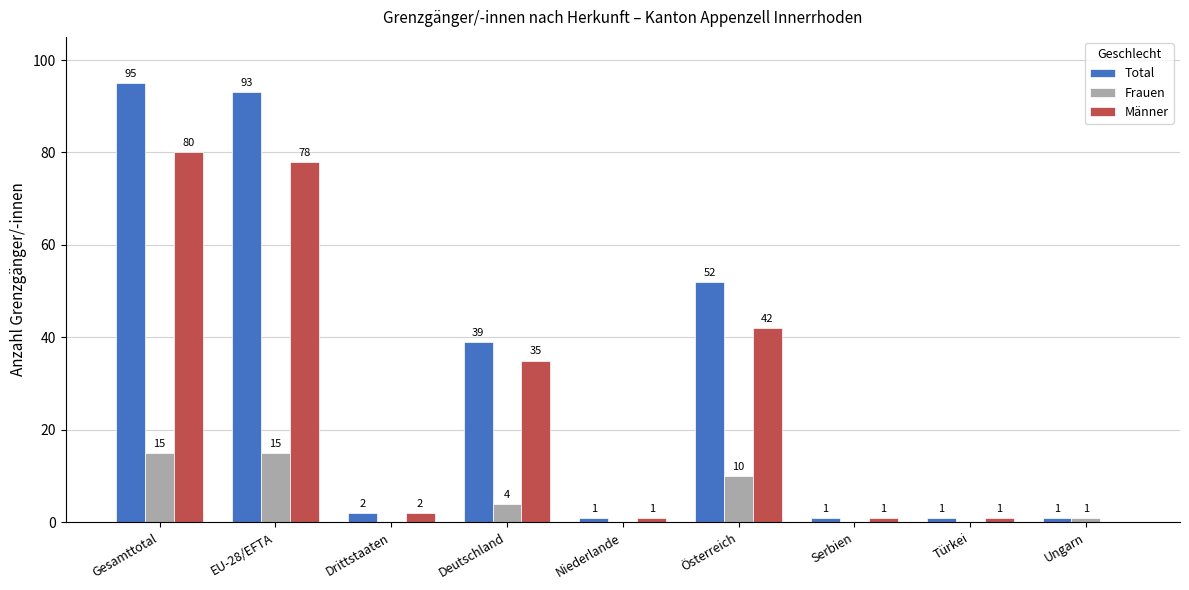

Reading left to right, what are all the values shown in this chart?

Total: Gesamttotal=95	EU-28/EFTA=93	Drittstaaten=2	Deutschland=39	Niederlande=1	Österreich=52	Serbien=1	Türkei=1	Ungarn=1
Frauen: Gesamttotal=15	EU-28/EFTA=15	Drittstaaten=0	Deutschland=4	Niederlande=0	Österreich=10	Serbien=0	Türkei=0	Ungarn=1
Männer: Gesamttotal=80	EU-28/EFTA=78	Drittstaaten=2	Deutschland=35	Niederlande=1	Österreich=42	Serbien=1	Türkei=1	Ungarn=0